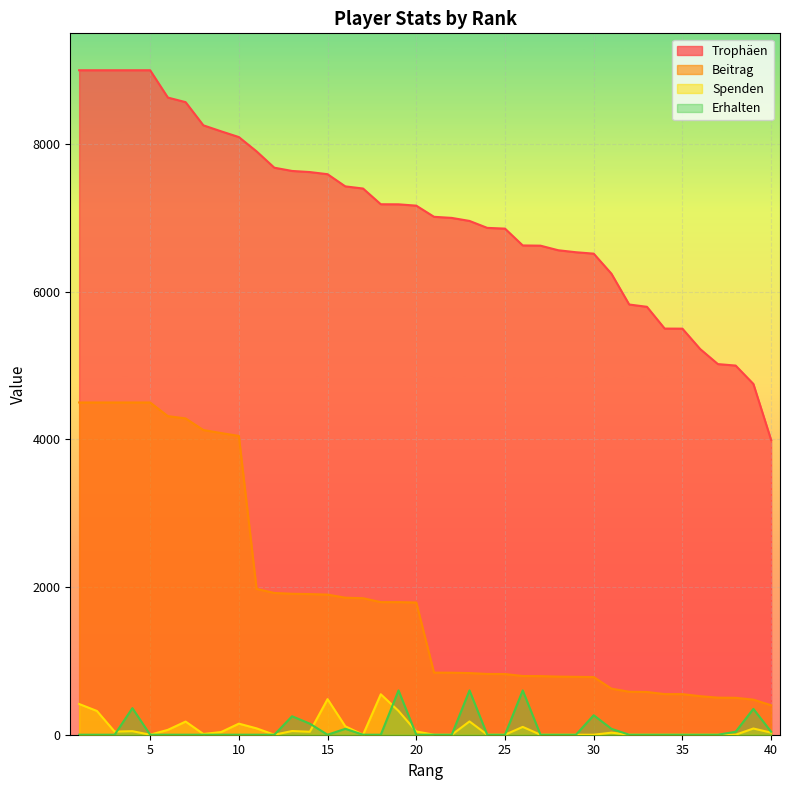

How many series are shown in this chart?

4